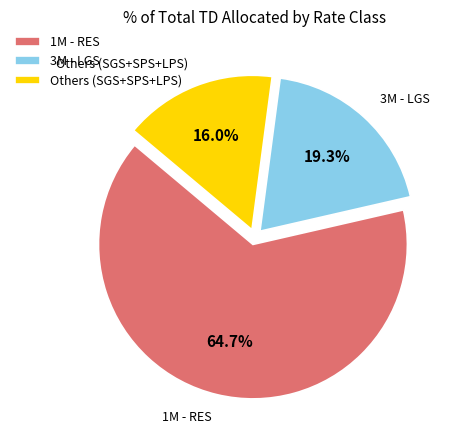

How much of the chart is everything except 1M - RES?

35.3%